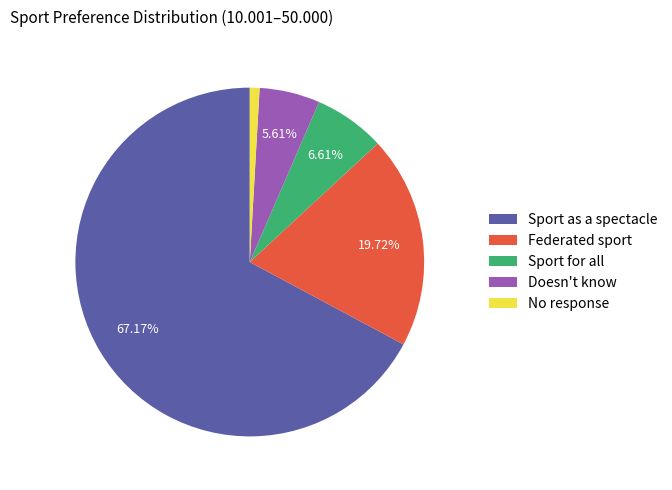

Which has a higher value, Doesn't know or No response?

Doesn't know